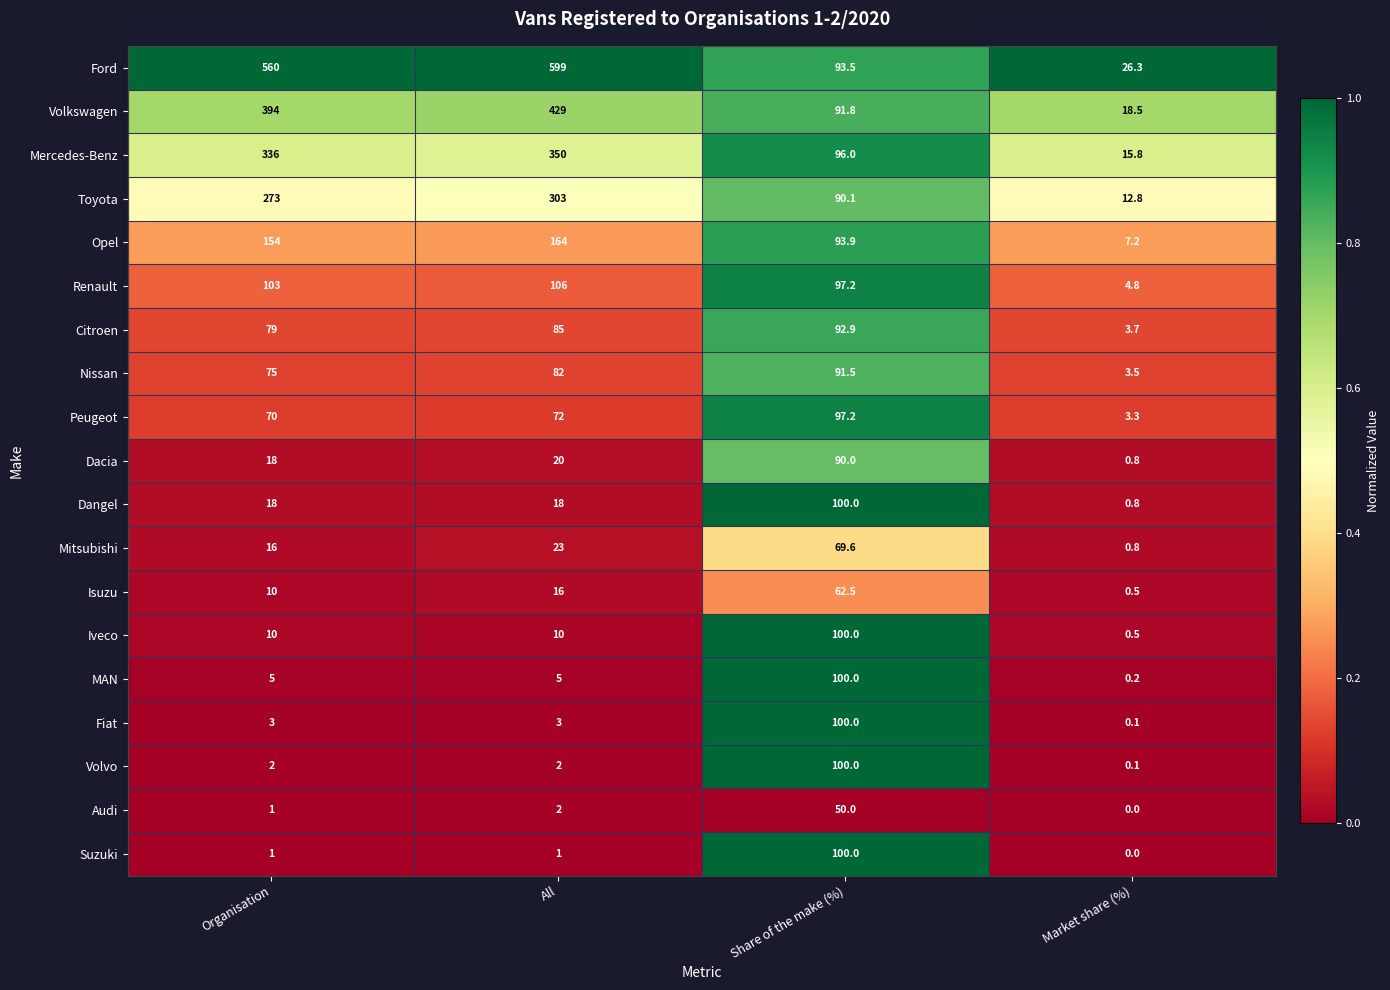

What is the minimum value for Opel?

7.2